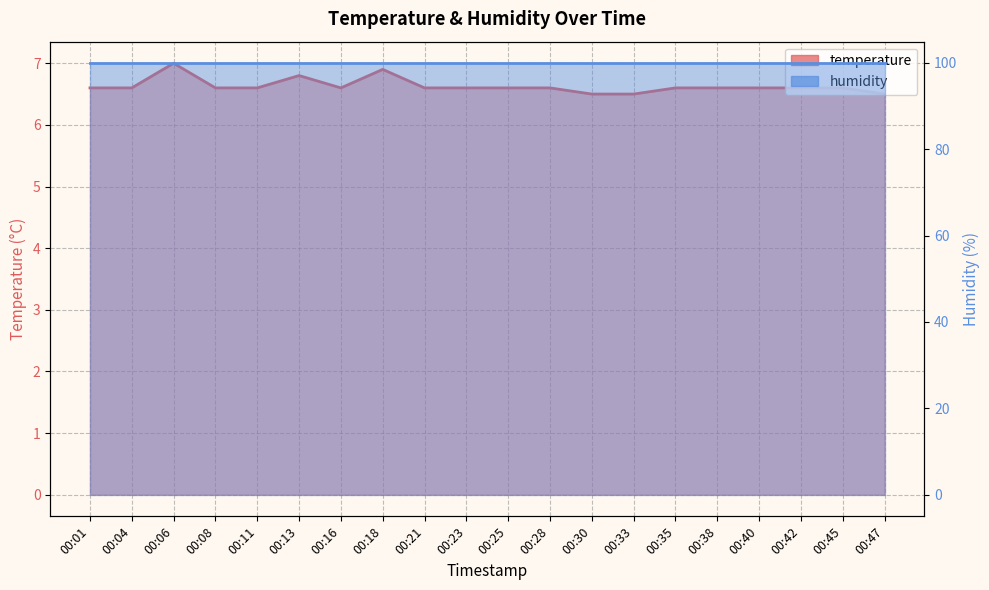

True or false: there are more than 1 points higher than both neighbors.

True